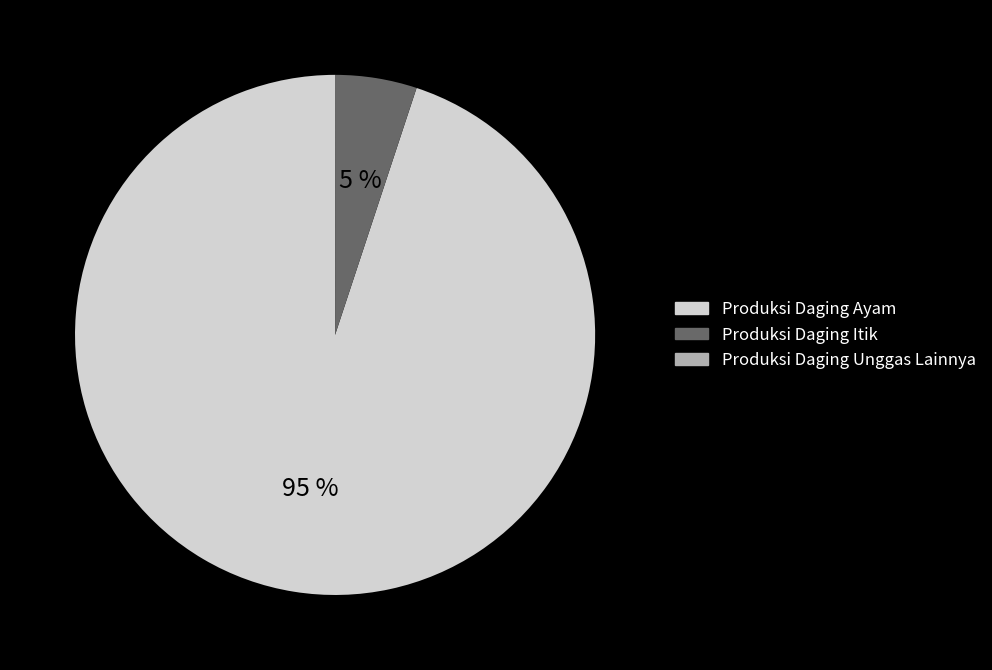

To the nearest percent, what is the difference between the largest and smallest slice percentages?

95%